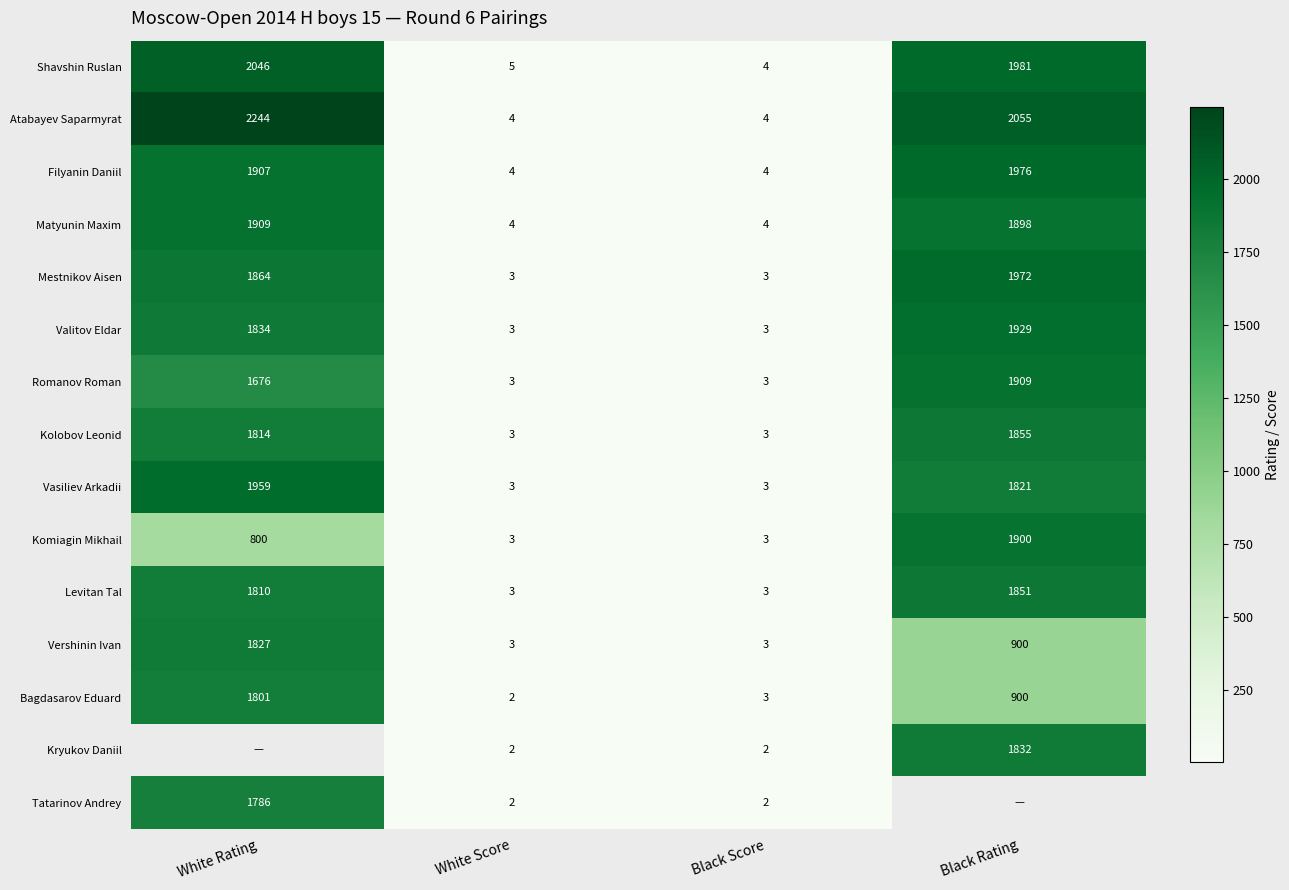

How many Romanov Roman values are between 3 and 1909?

4